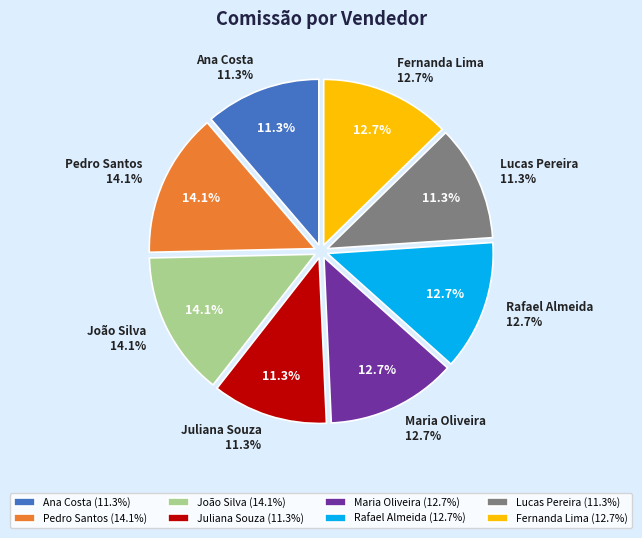

The Pedro Santos slice represents 14% of the pie. True or false?

True